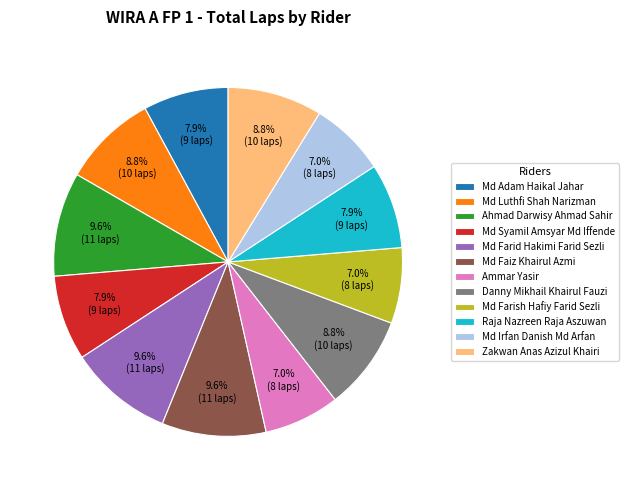

Approximately how many times larger is the value at Ammar Yasir compared to Md Luthfi Shah Narizman?

0.8